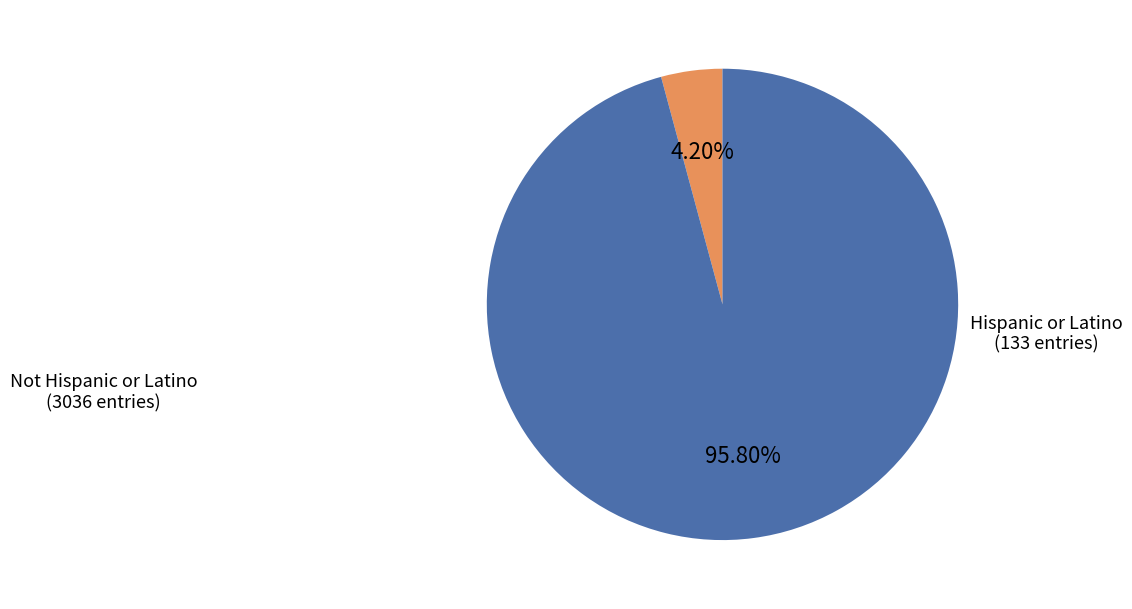

To the nearest percent, what is the difference between the largest and smallest slice percentages?

92%